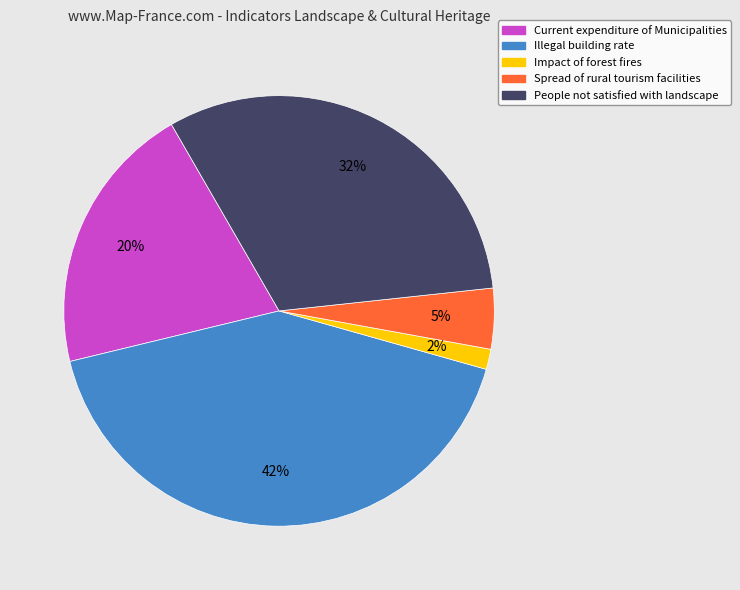

Rank the categories by value from lowest to highest.

Impact of forest fires, Spread of rural tourism facilities, Current expenditure of Municipalities, People not satisfied with landscape, Illegal building rate